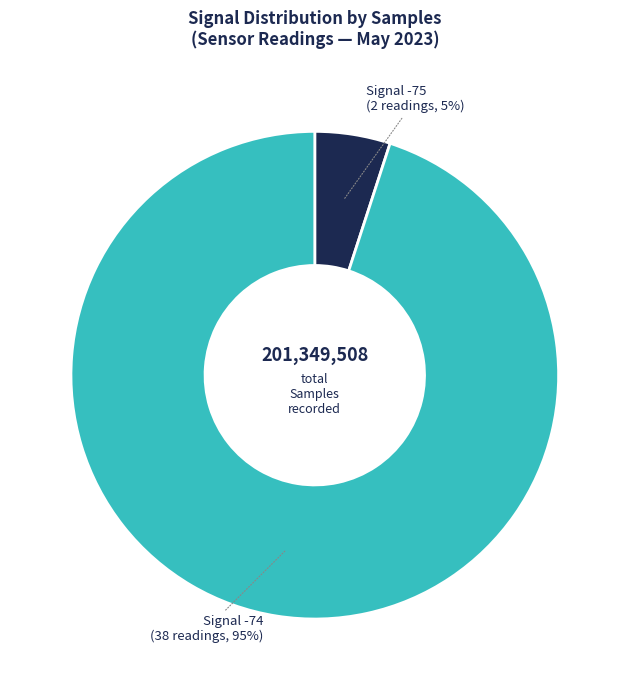

Is there any slice that represents more than half of the pie?

Yes